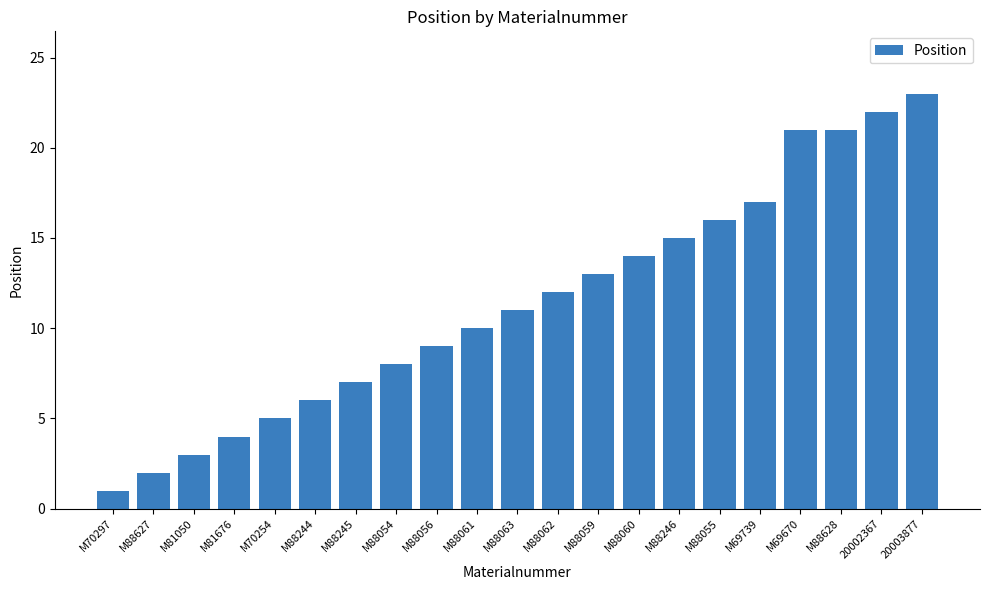

Between M88627 and M88059, which is larger?

M88059